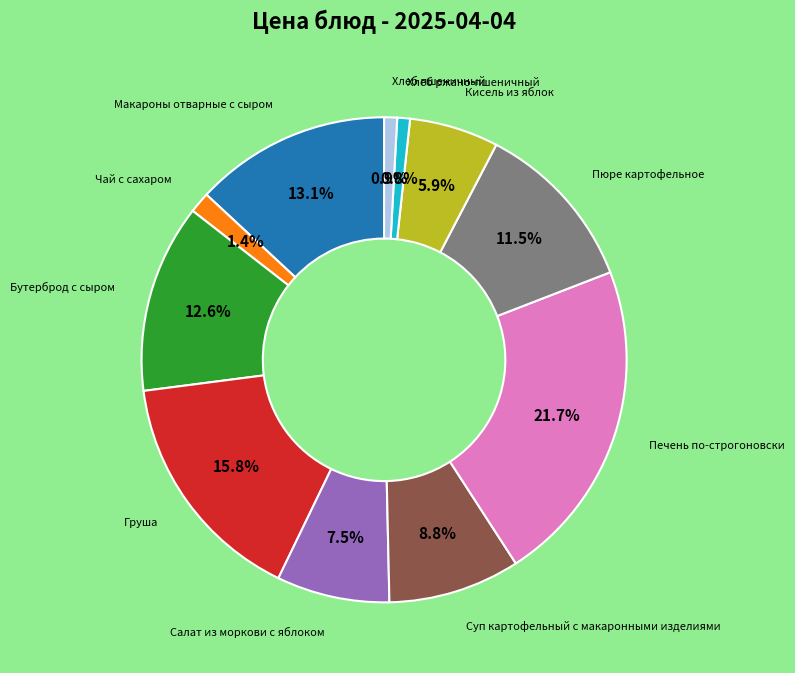

Is there any slice that represents more than half of the pie?

No